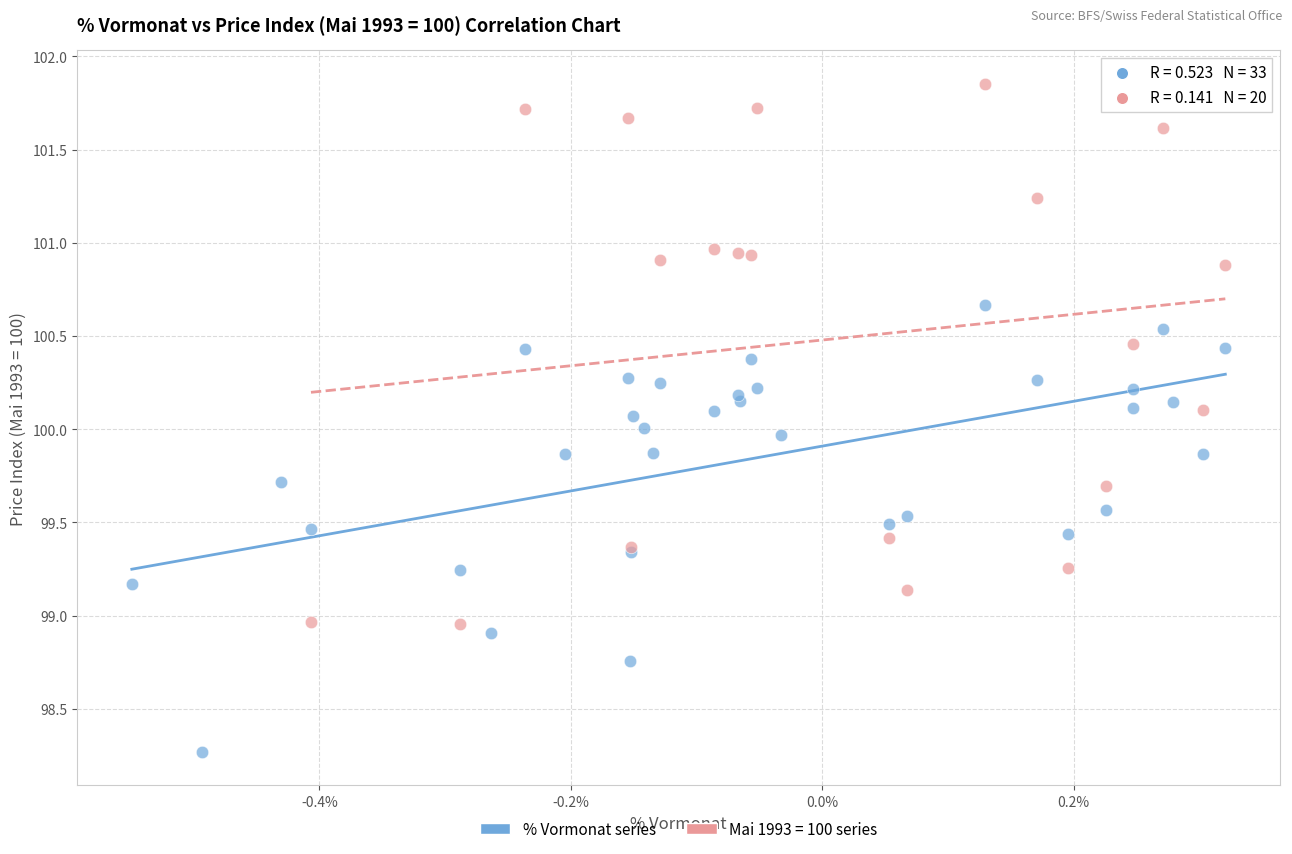

Which series contains the highest Y value?

Mai 1993 = 100 series